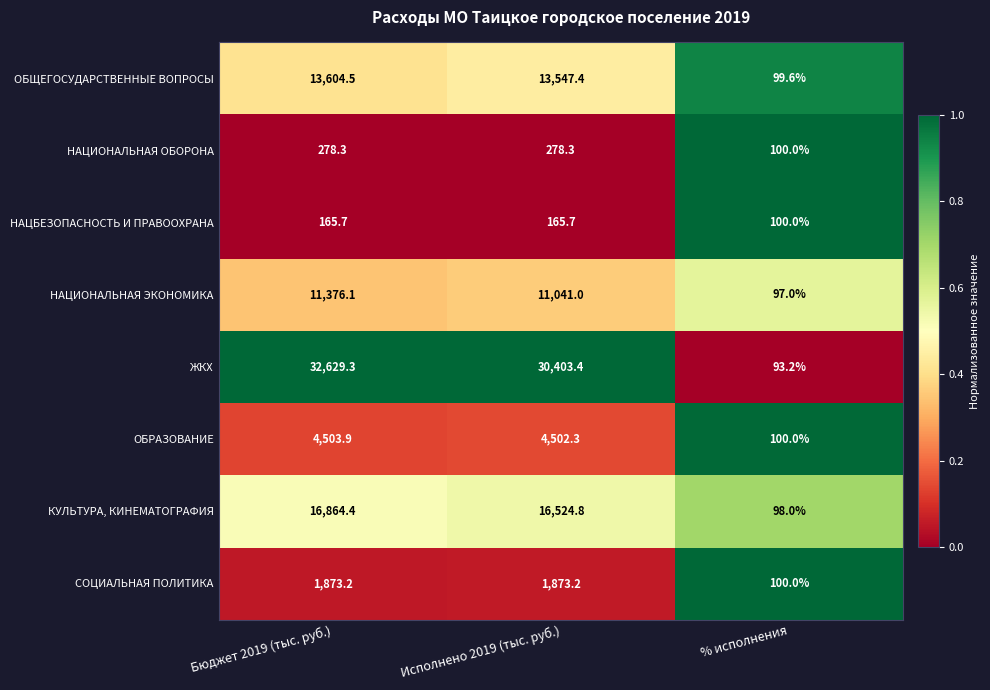

What is the total value across all series at Бюджет 2019 (тыс. руб.)?

81295.4